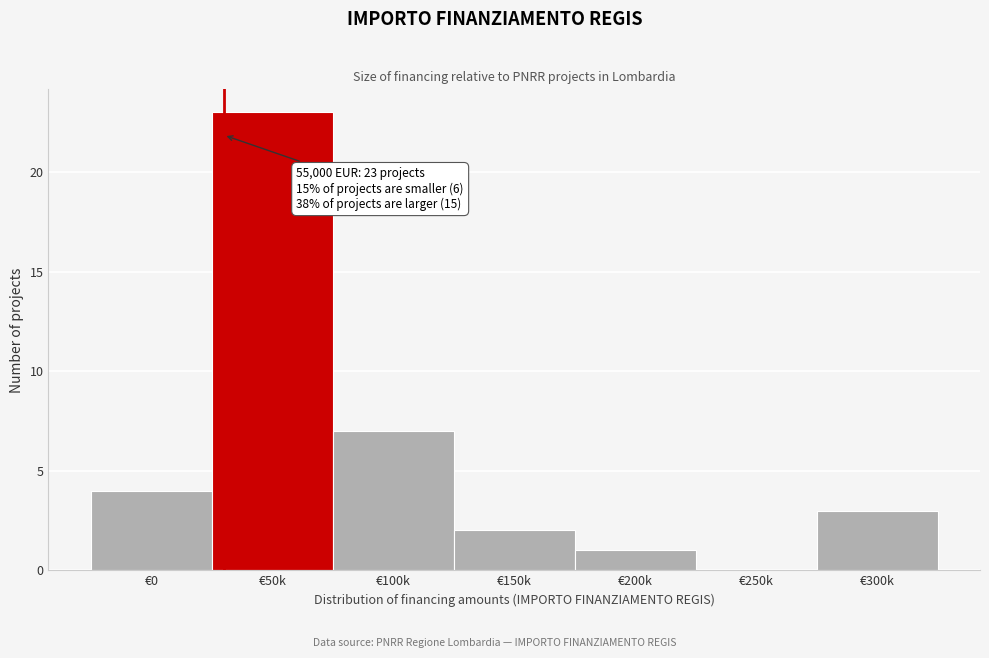

Reading left to right, list all the values displayed in this chart.

€0=4	€50k=23	€100k=7	€150k=2	€200k=1	€250k=0	€300k=3